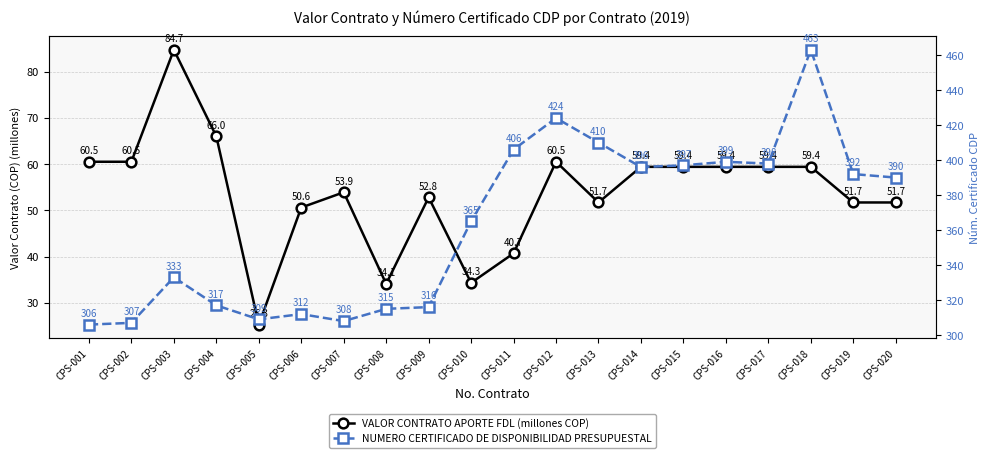

Reading left to right, transcribe all the data shown in this chart.

VALOR CONTRATO APORTE FDL (millones COP): 60.5	60.5	84.7	66.0	25.3	50.6	53.9	34.1	52.8	34.3	40.7	60.5	51.7	59.4	59.4	59.4	59.4	59.4	51.7	51.7
NUMERO CERTIFICADO DE DISPONIBILIDAD PRESUPUESTAL: 306.0	307.0	333.0	317.0	309.0	312.0	308.0	315.0	316.0	365.0	406.0	424.0	410.0	396.0	397.0	399.0	398.0	463.0	392.0	390.0